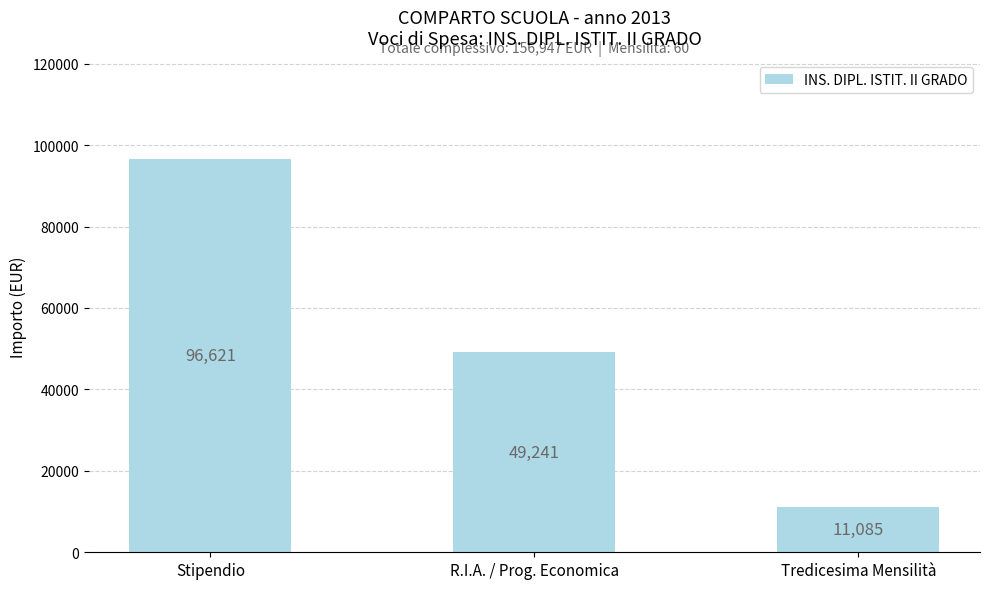

Rank the categories by value from highest to lowest.

Stipendio, R.I.A. / Prog. Economica, Tredicesima Mensilità